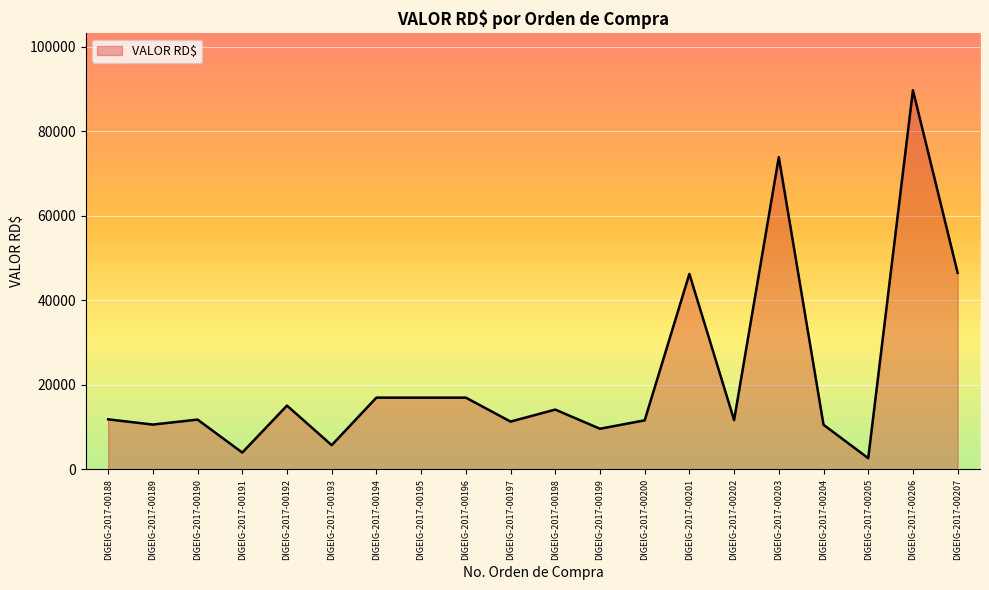

How many lines are shown in the chart?

1